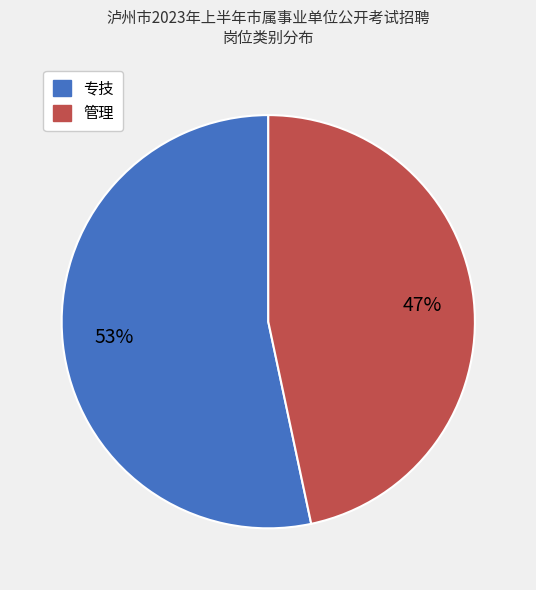

To the nearest percent, what is the combined percentage of 专技 and 管理?

100%